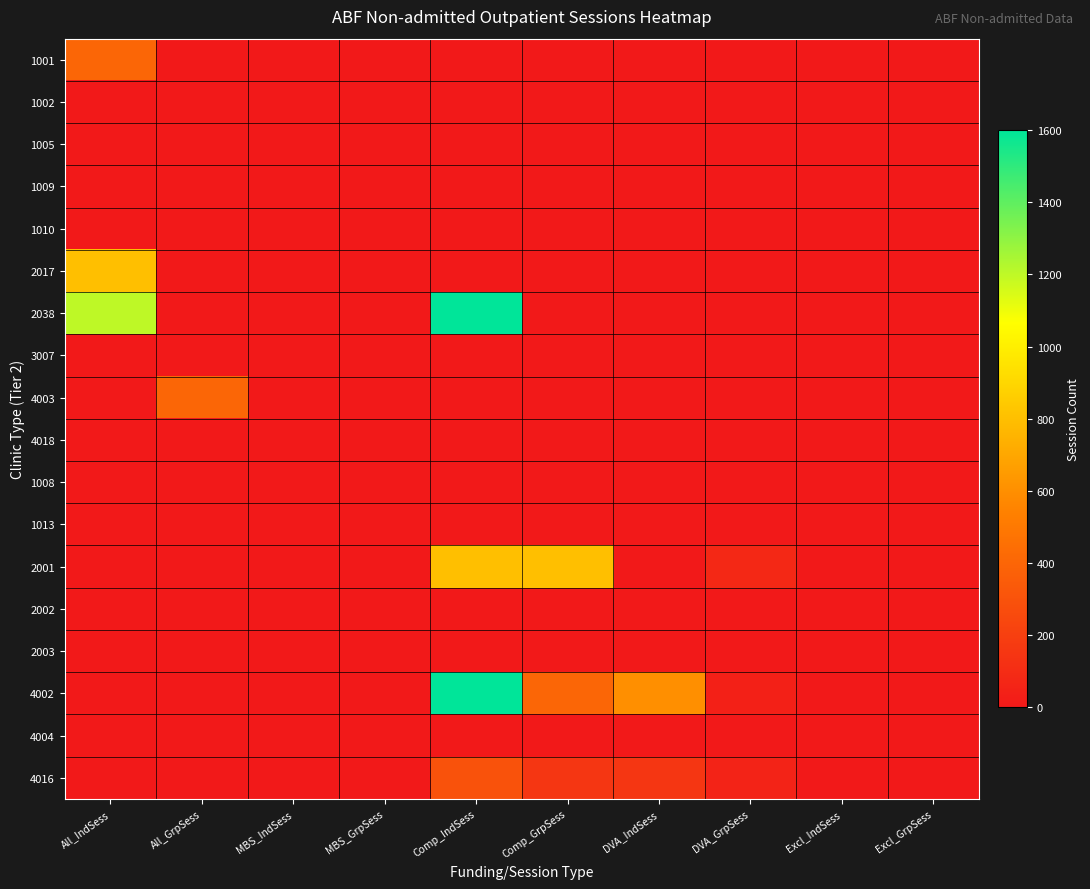

Which category has the highest value across all series?

Comp_IndSess